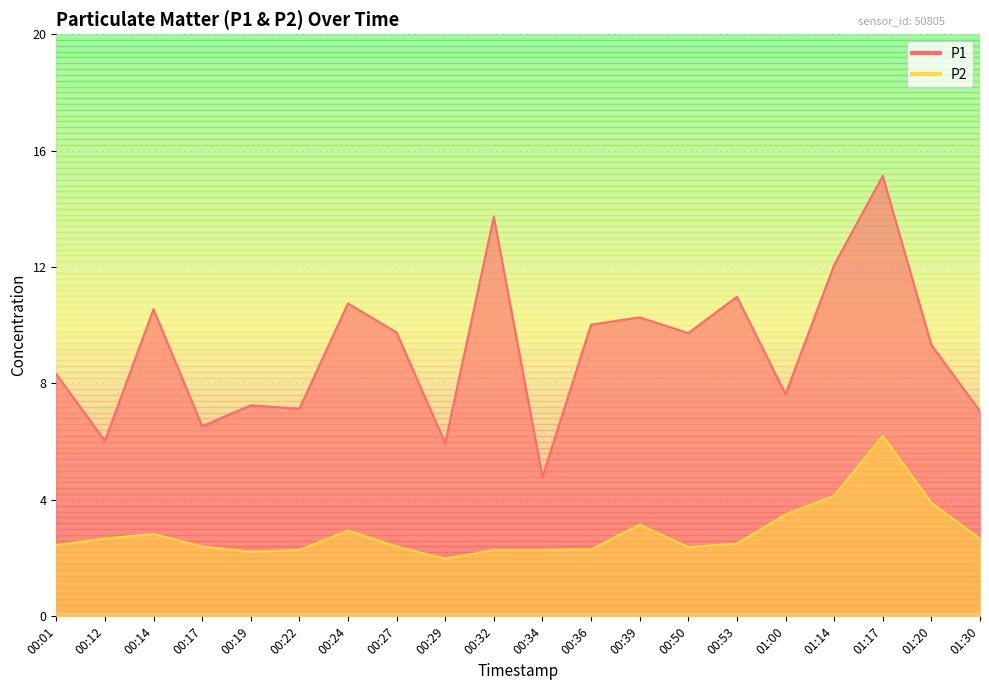

Where is the first local minimum for P1?

00:12